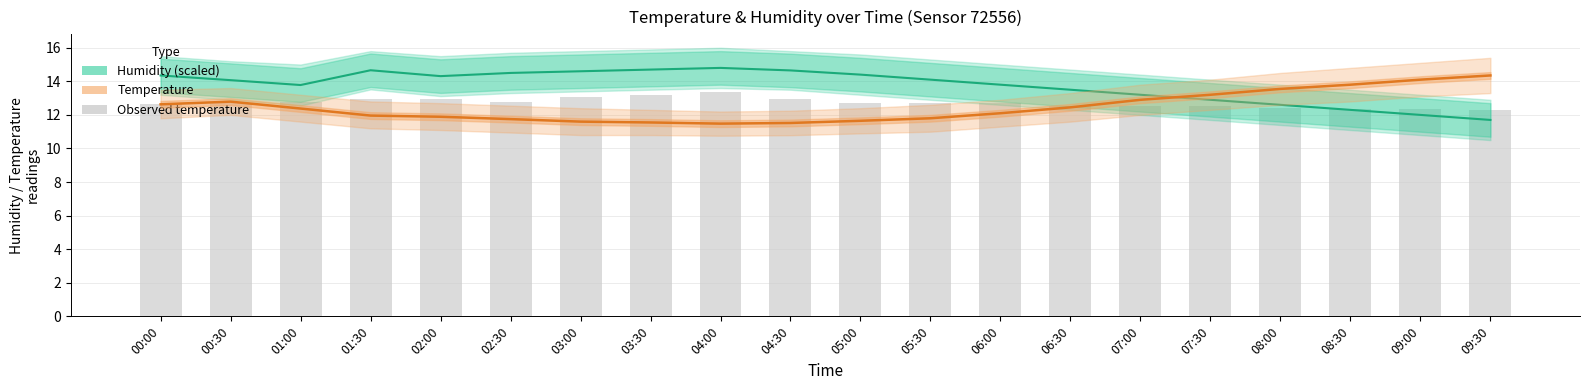

Read the Observed temperature value at 02:00.

12.9